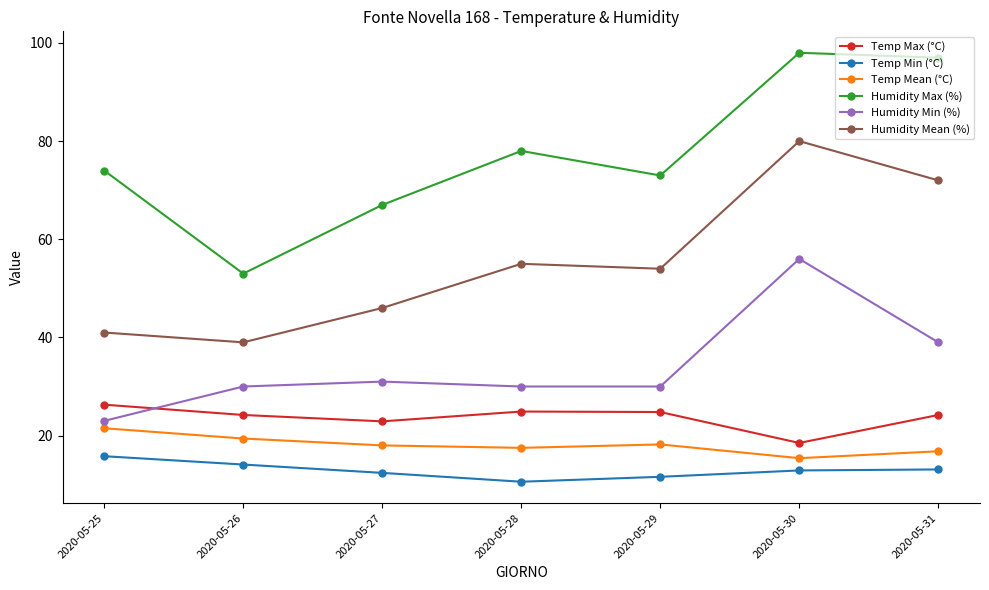

Rank the series by their maximum value, from lowest to highest.

Temp Min (°C), Temp Mean (°C), Temp Max (°C), Humidity Min (%), Humidity Mean (%), Humidity Max (%)